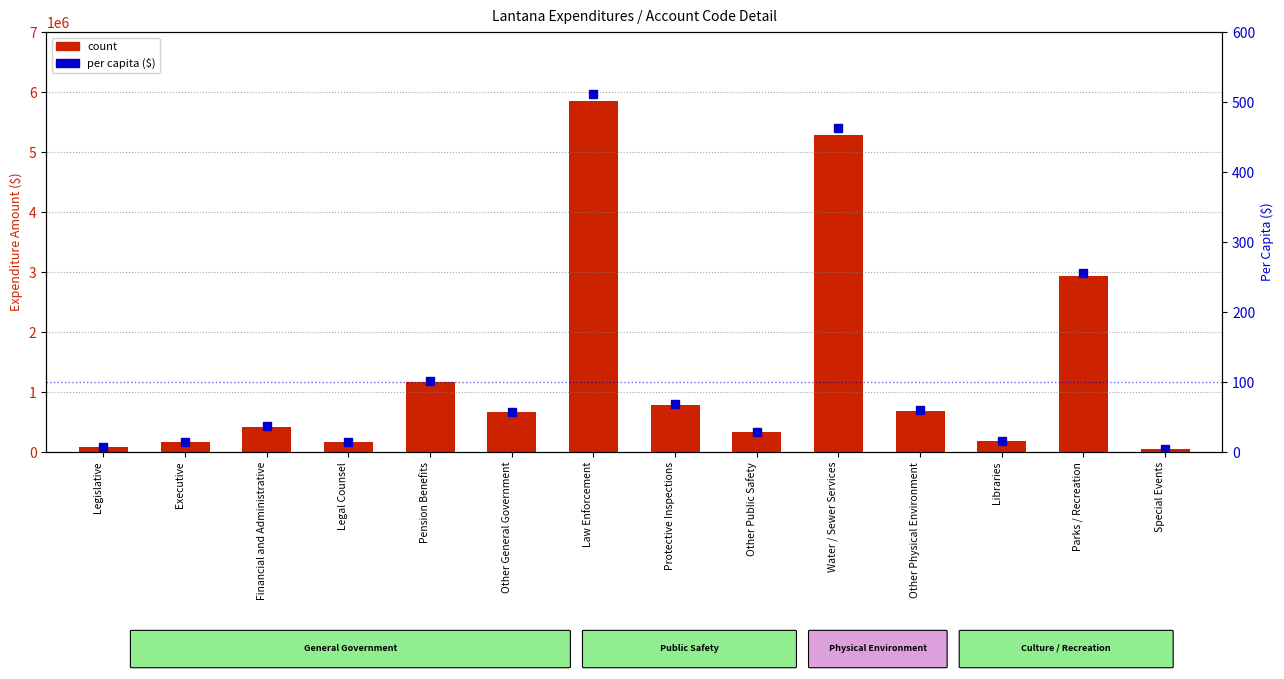

Which series has the largest total across all categories?

count